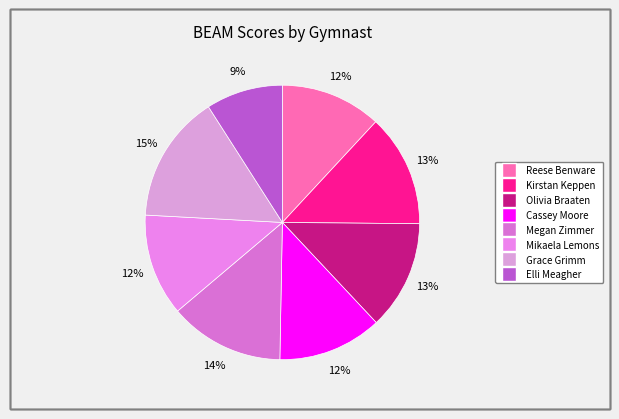

Which category has the smallest portion of the pie?

Elli Meagher